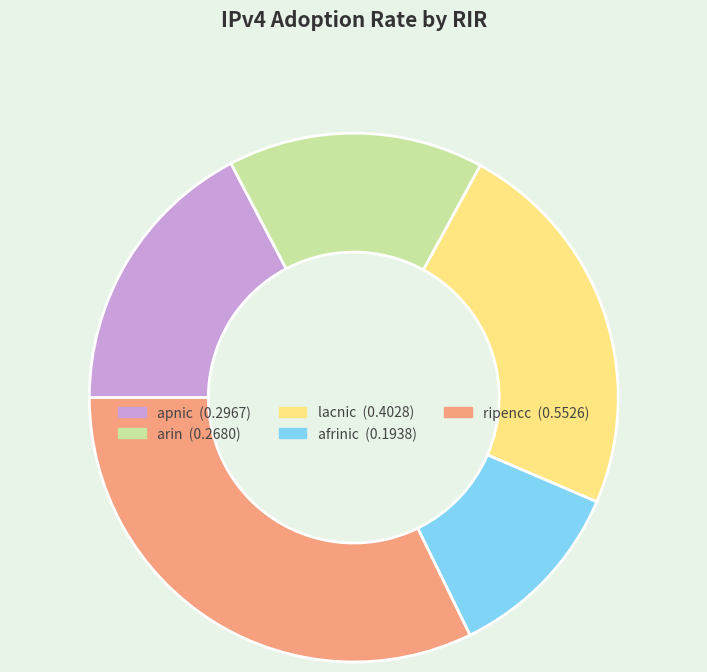

Rank the categories by value from lowest to highest.

afrinic, arin, apnic, lacnic, ripencc